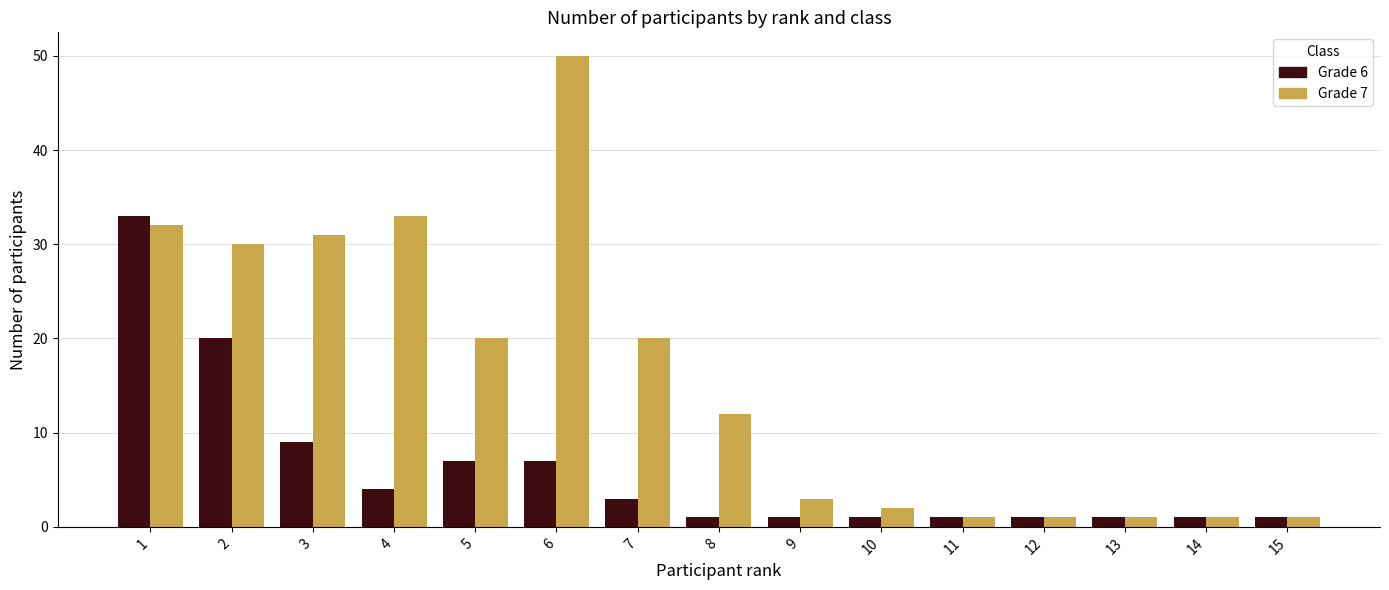

At 1, list the series in order from largest to smallest.

Grade 6, Grade 7